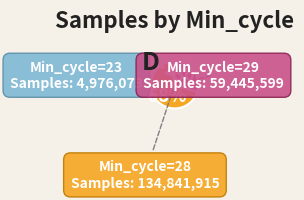

Does any single category account for the majority?

Yes